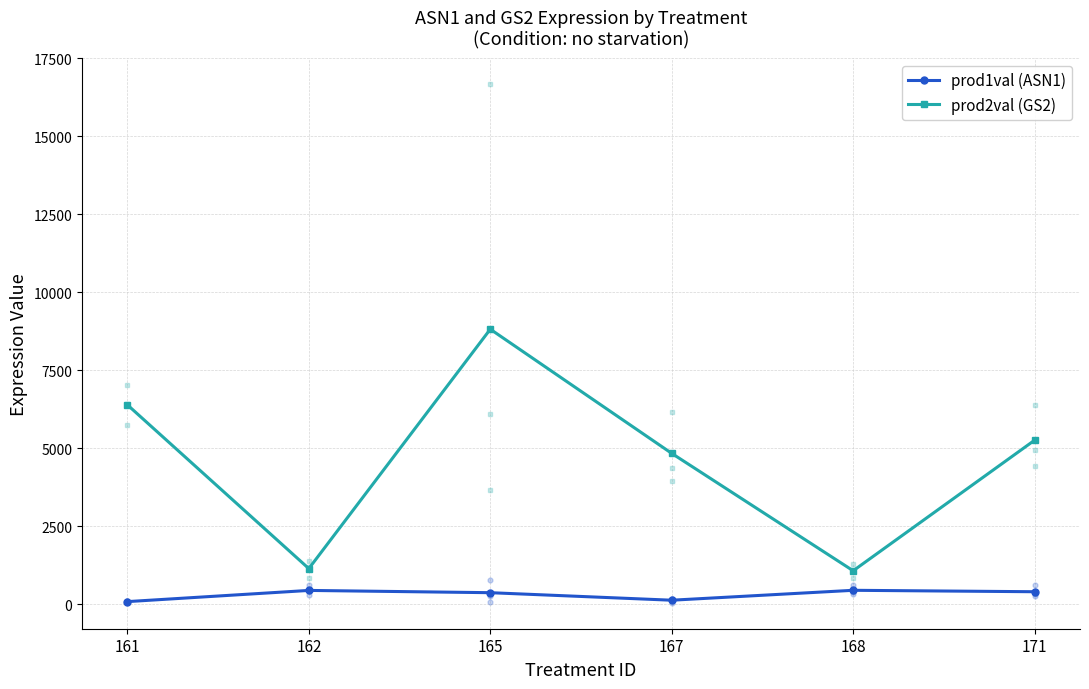

What is the spread (max minus min) of values at 162?

700.1